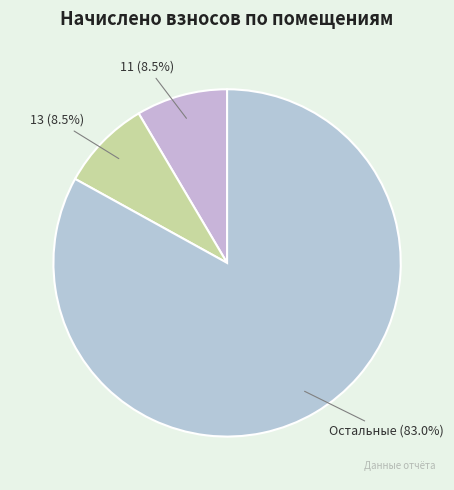

Do 11 and Остальные together represent more than half of the pie?

Yes